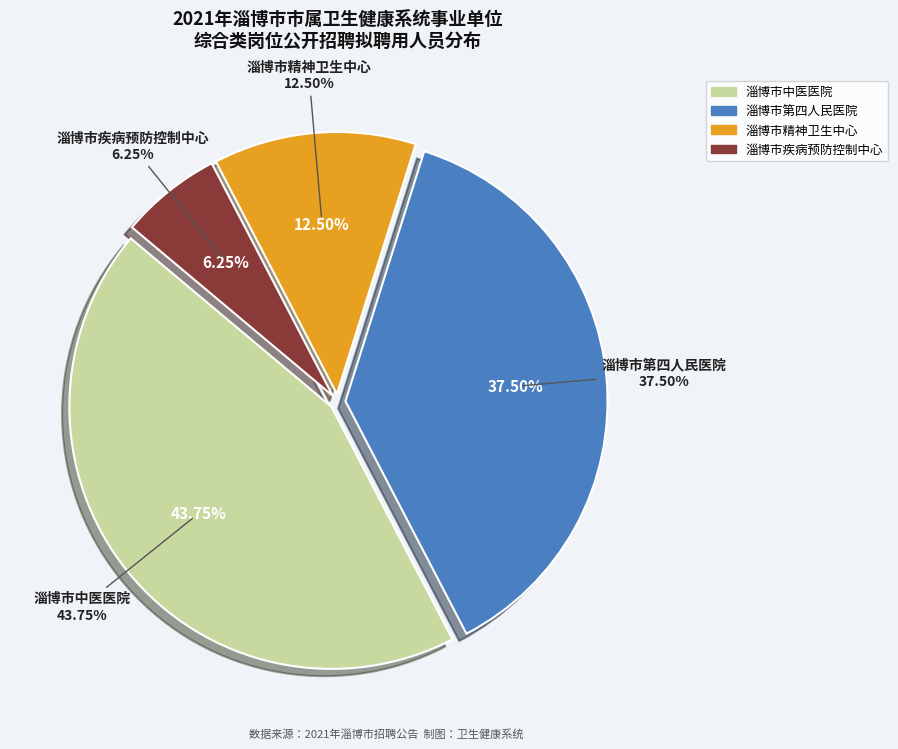

To the nearest percent, what is the difference between the 淄博市疾病预防控制中心 and 淄博市精神卫生中心 slice percentages?

6%